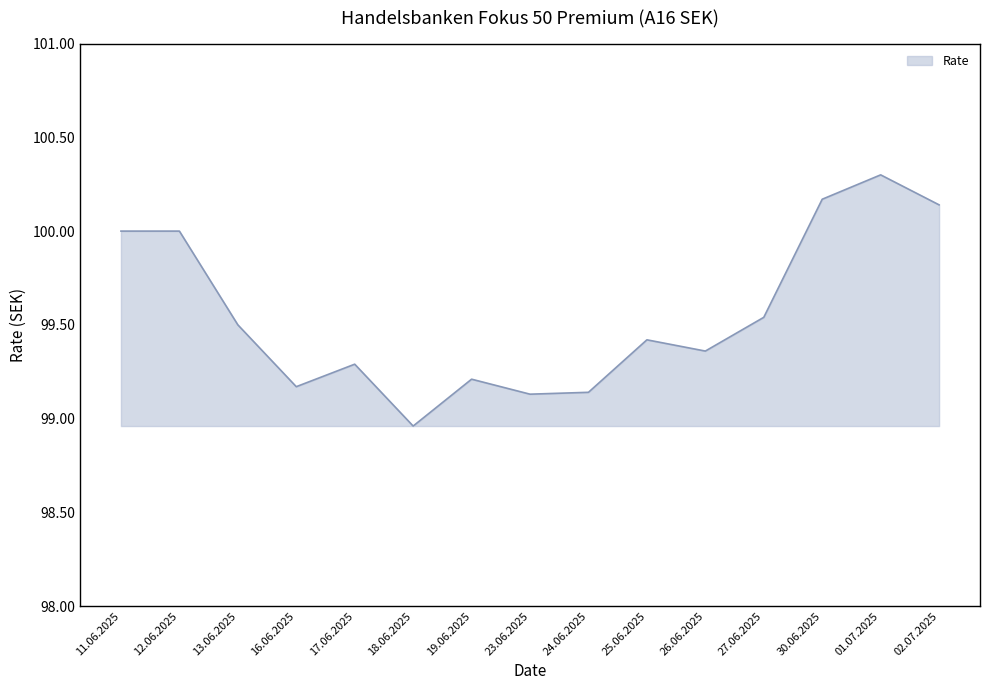

The chart shows a value of 99.4 at 26.06.2025. True or false?

True